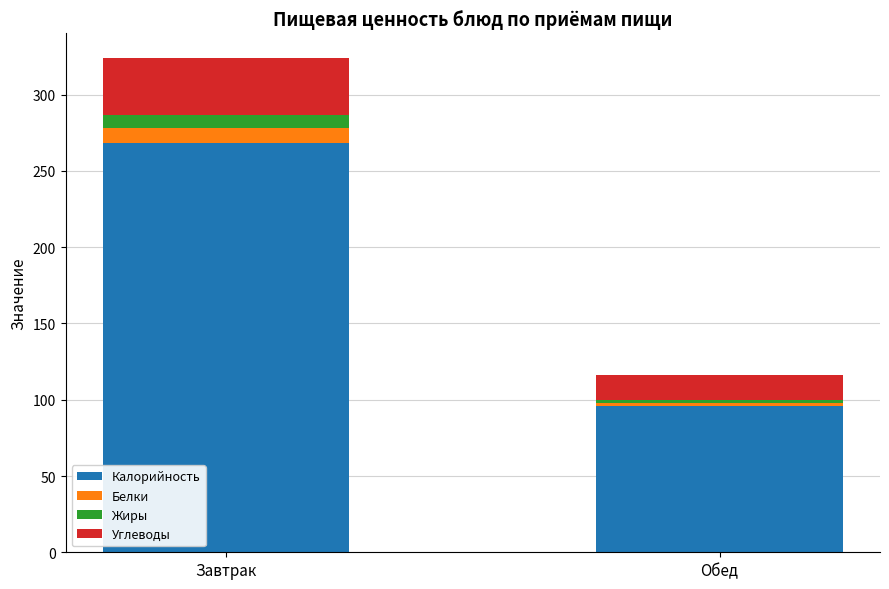

What is the sum of the Калорийность values at Завтрак and Обед?

364.0